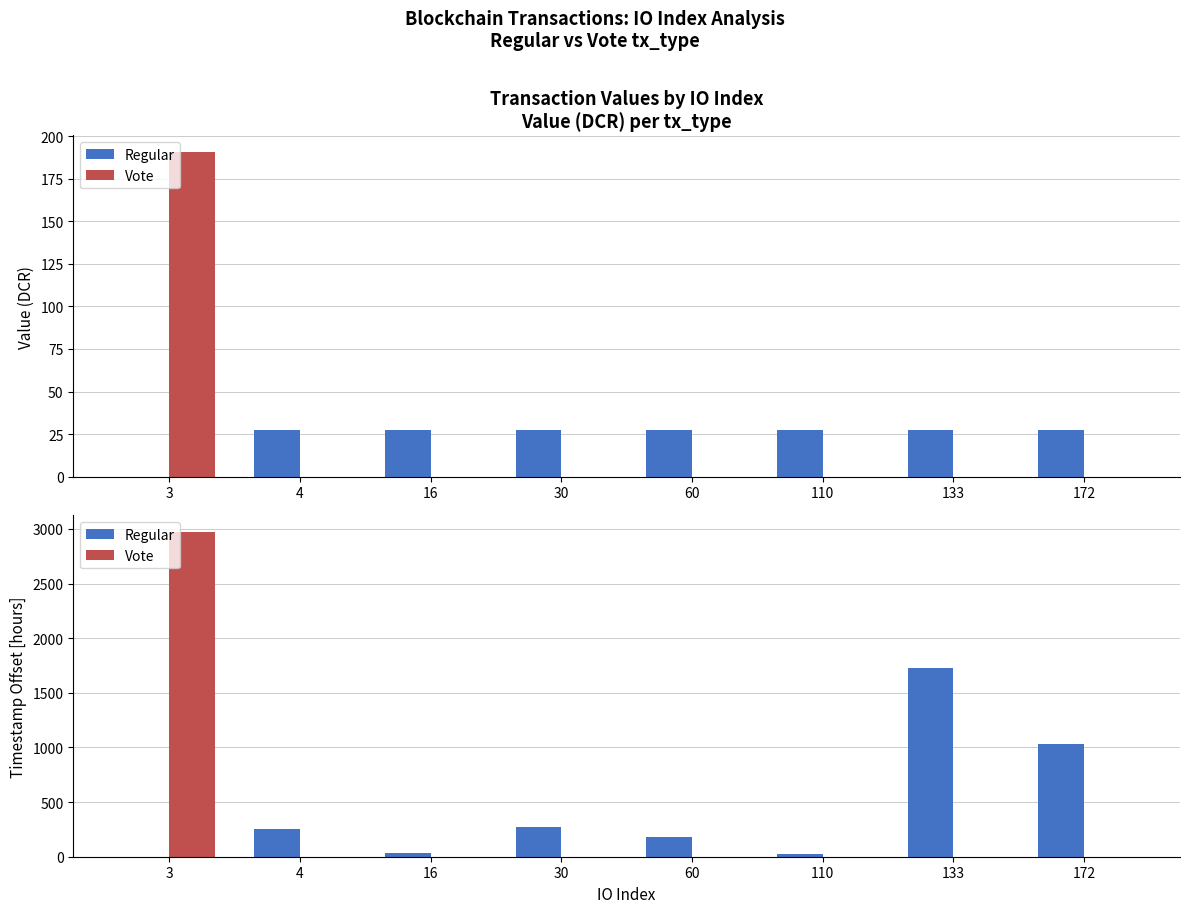

Which series has the widest spread of values?

Vote